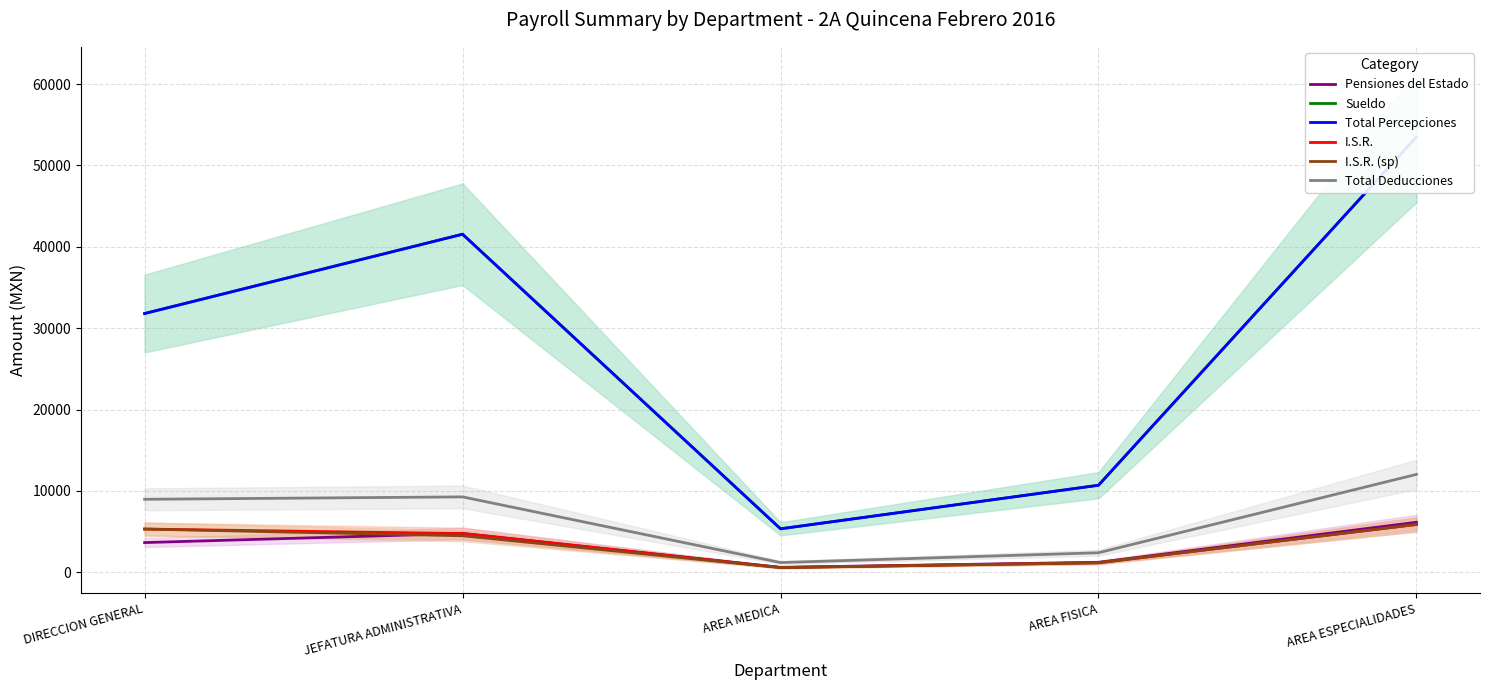

The value of Total Percepciones at AREA FISICA is 15462.9. True or false?

False